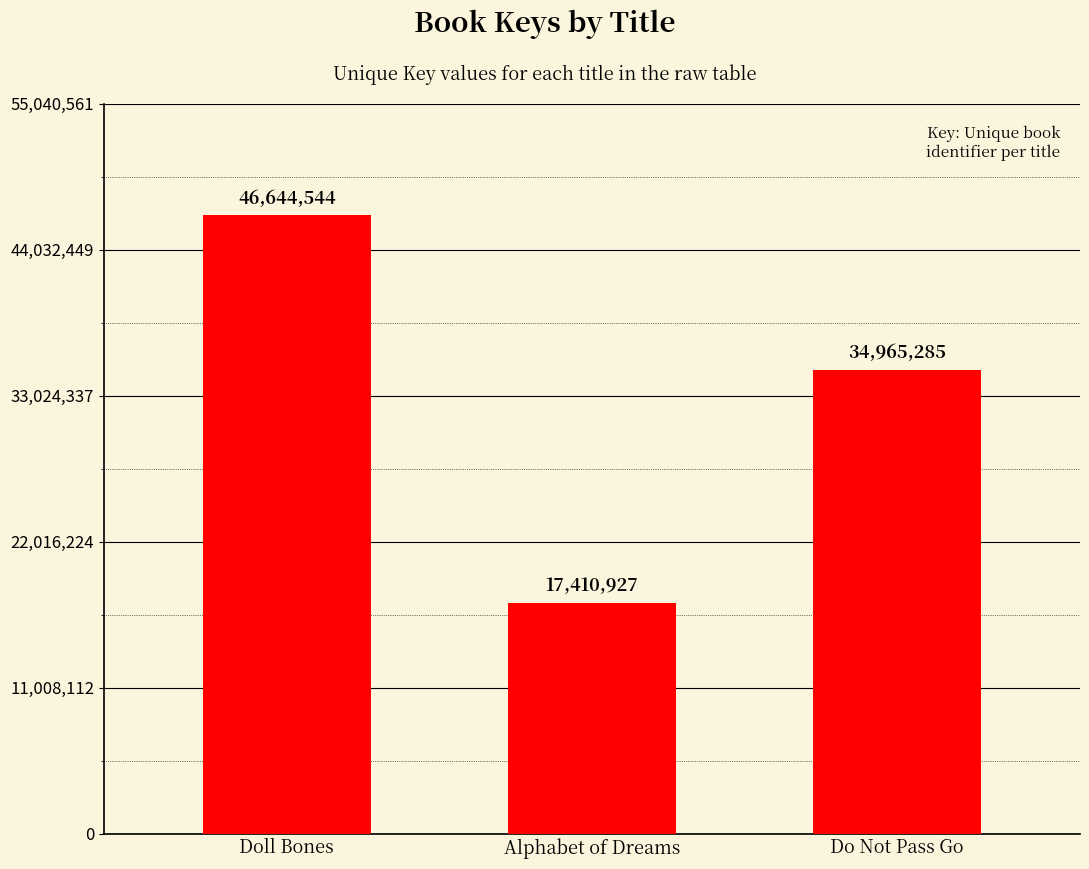

Between Alphabet of Dreams and Doll Bones, which is larger?

Doll Bones